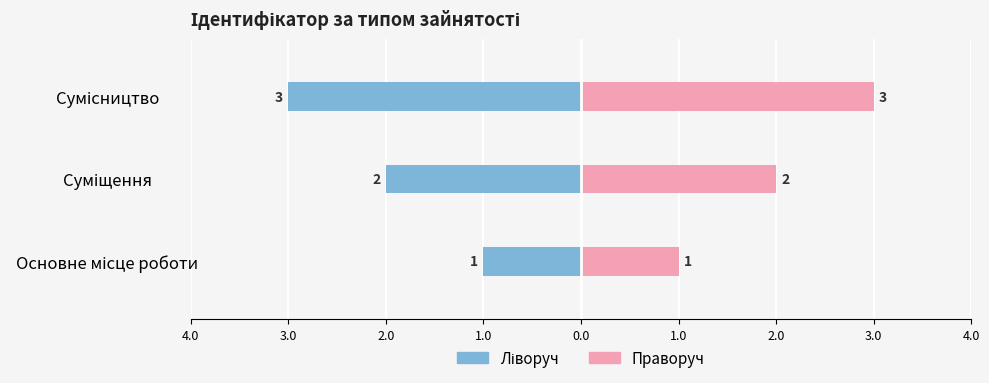

Count the Ідентифікатор (праворуч) values in the range 1 to 3.

3